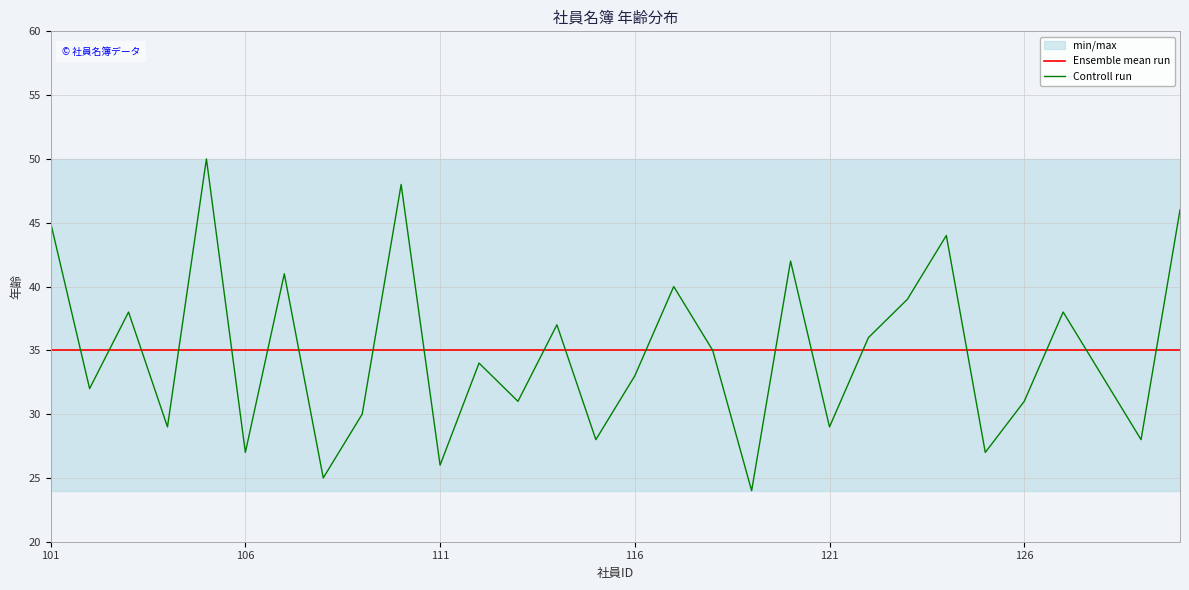

How many data points in Controll run are above 34?

14